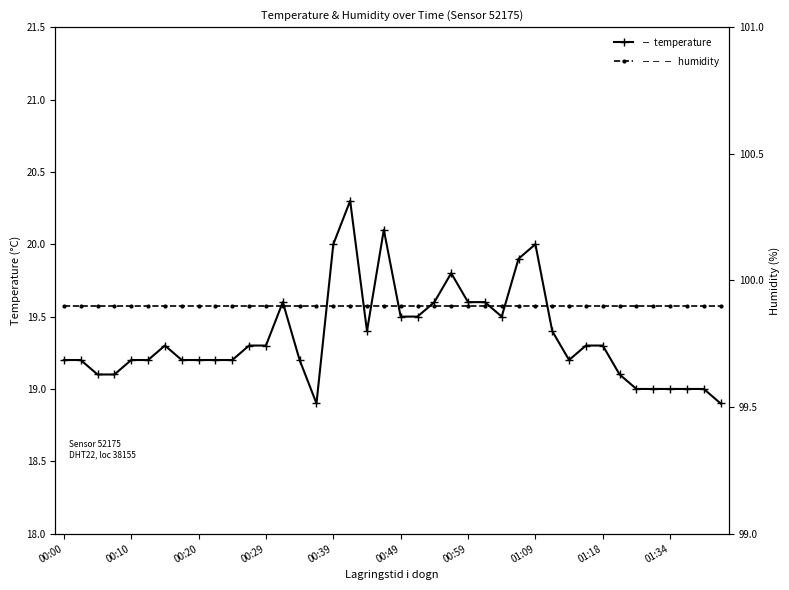

Which series has the widest spread of values?

temperature